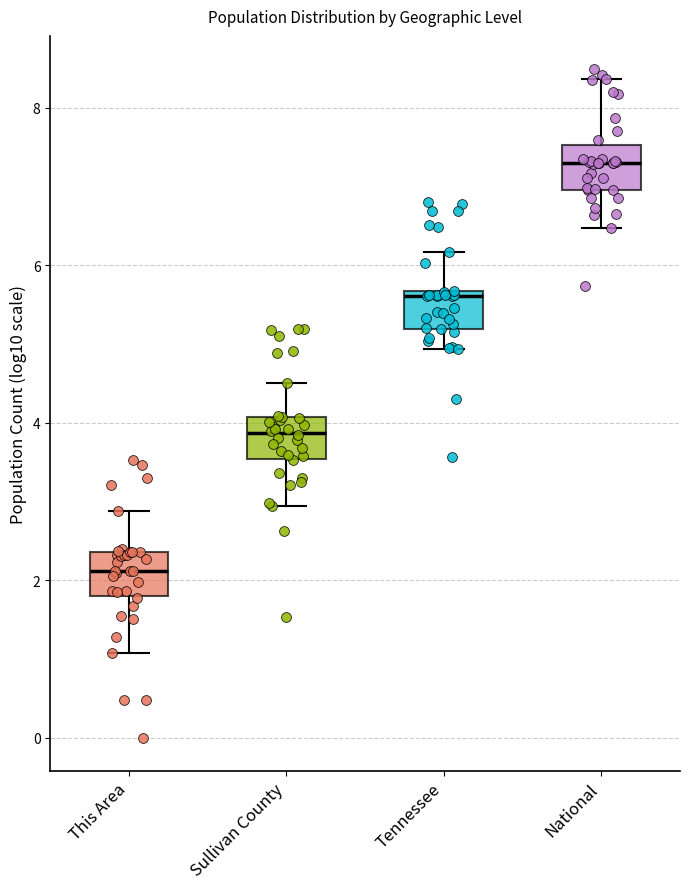

Where does the median line of the box for Sullivan County sit on the y-axis? The values are not printed on the chart, so give them approximately, as read against the axis.

3.8